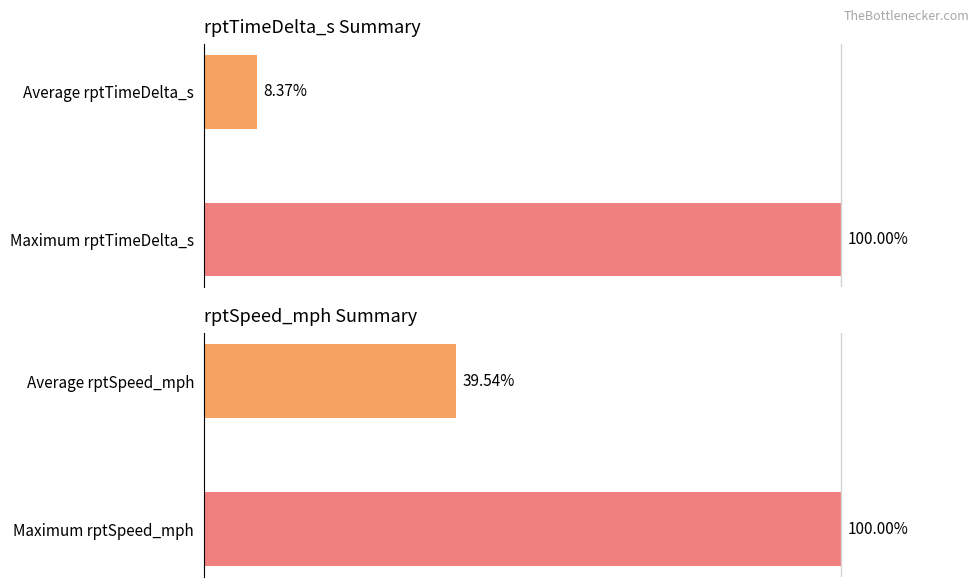

Does the chart contain any negative values?

No